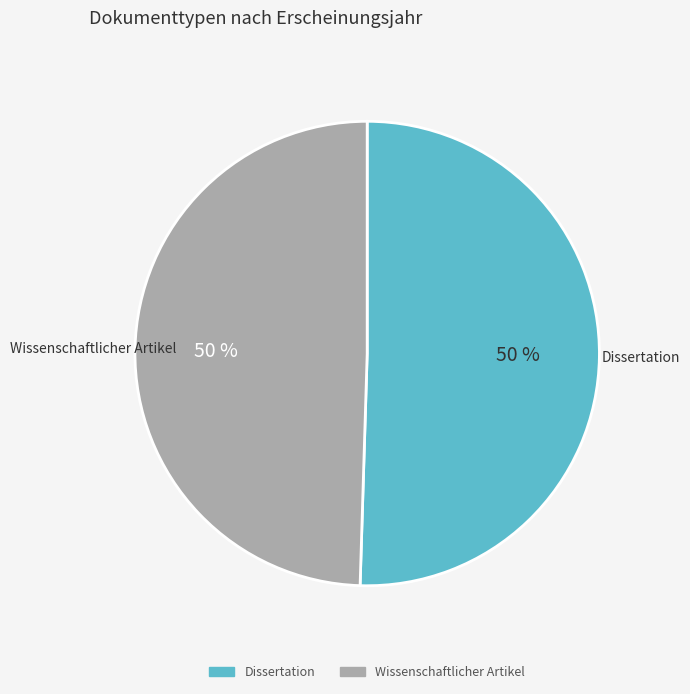

Combined, do Wissenschaftlicher Artikel and Dissertation account for over 50%?

Yes